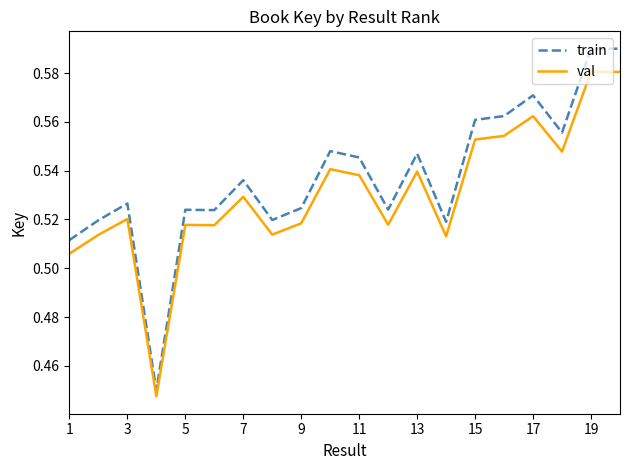

True or false: val and train intersect in this chart.

False